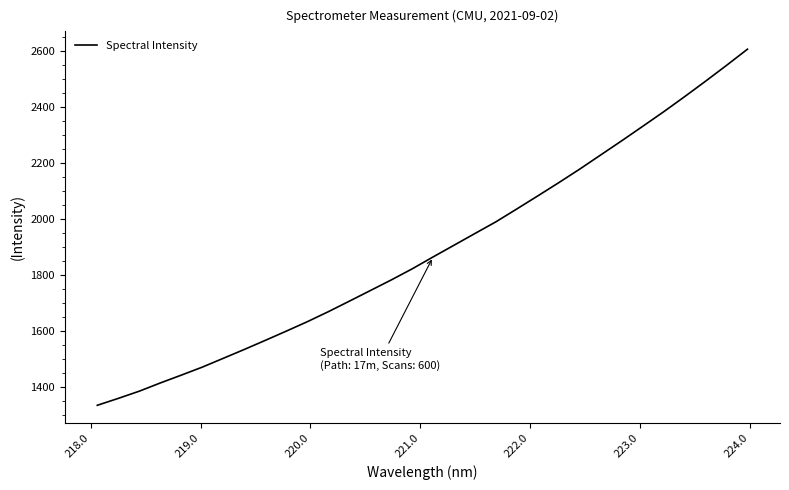

What is the minimum value shown in the chart?

1334.3